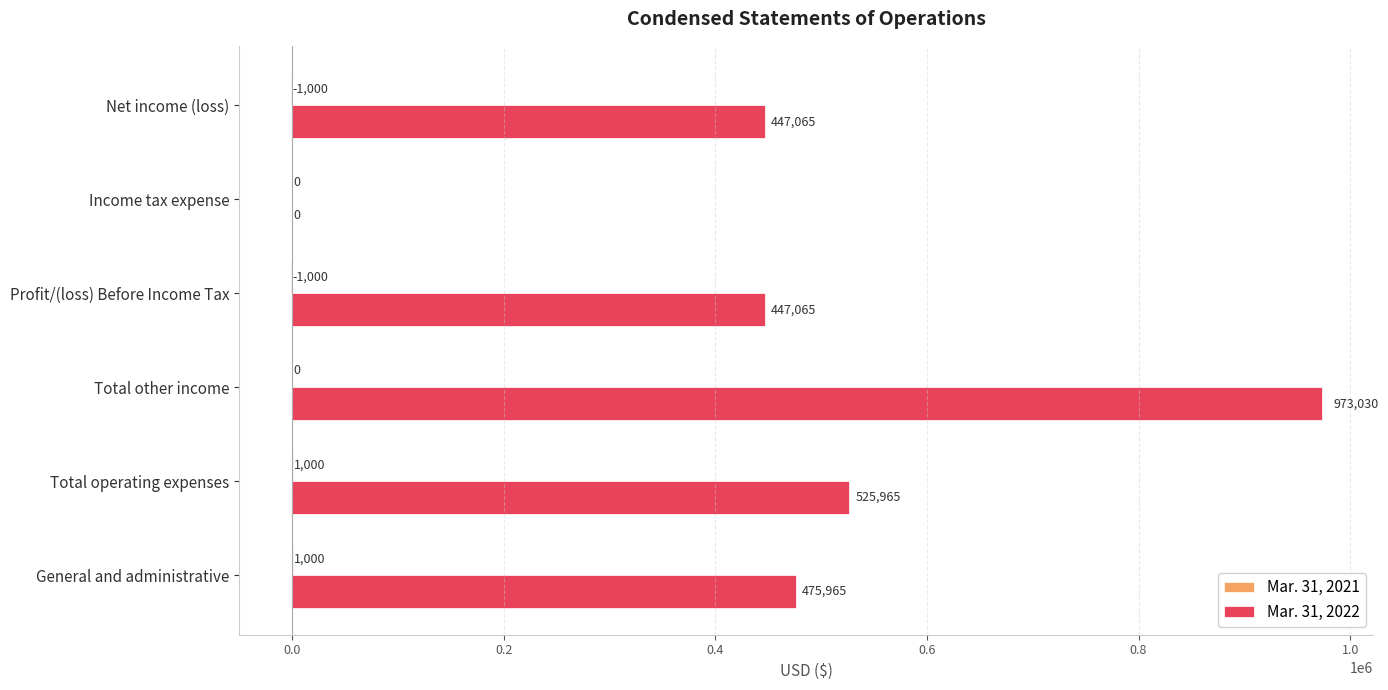

Is it true that Mar. 31, 2022 equals -487035 at Income tax expense?

False